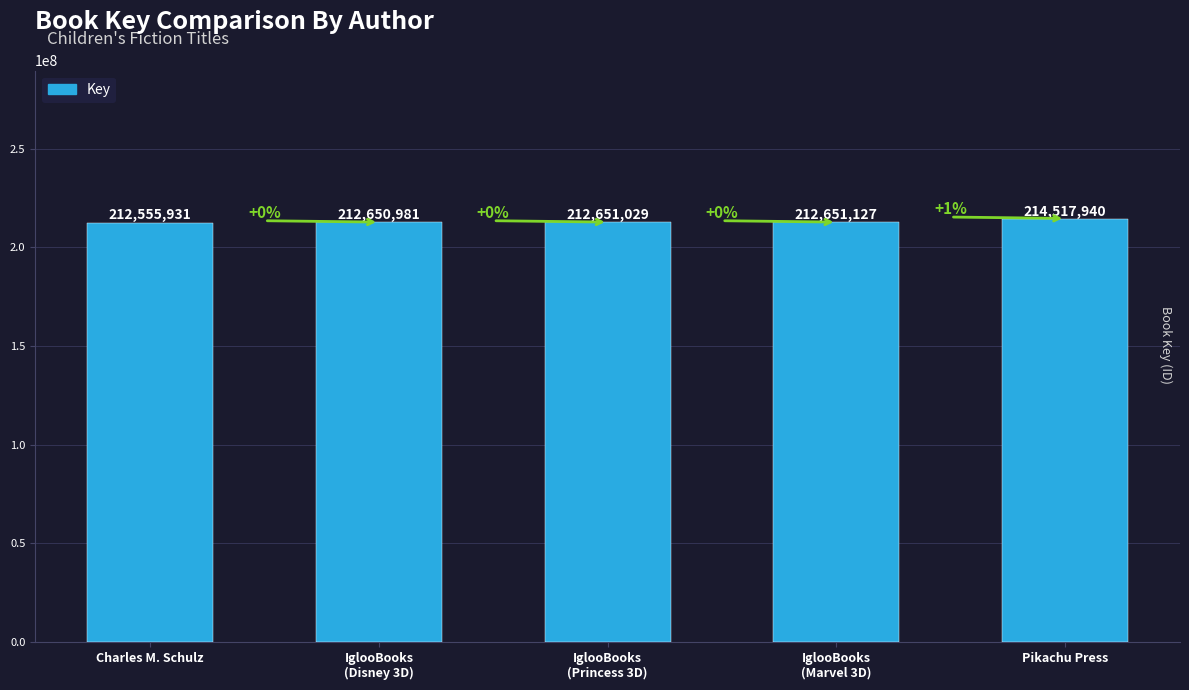

What is the ratio of the value at IglooBooks
(Marvel 3D) to the value at Pikachu Press?

1.0